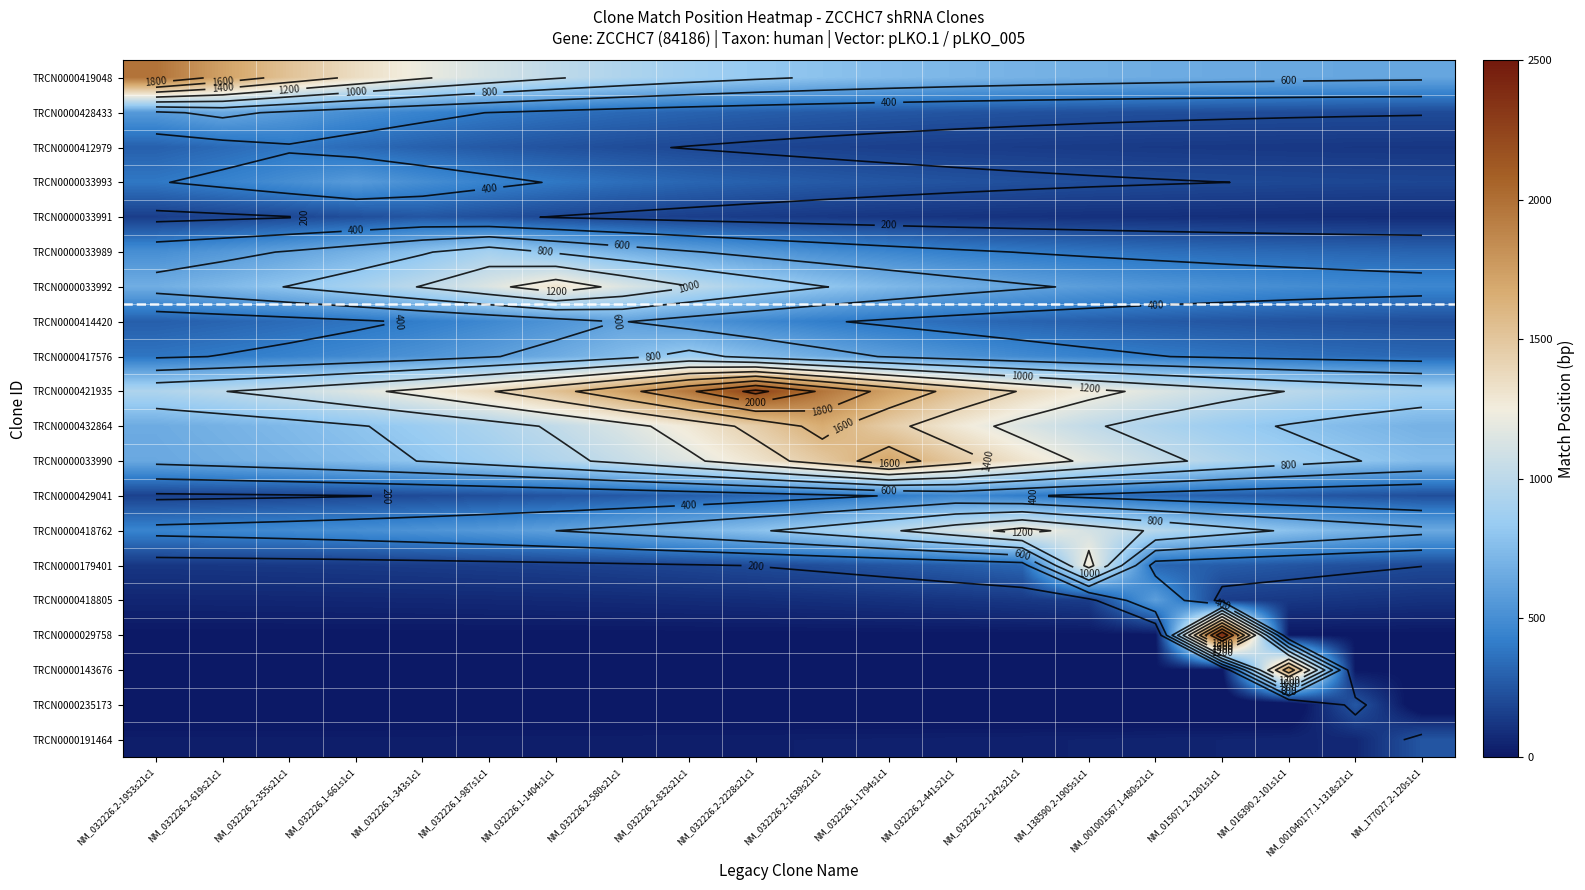

What is the spread (max minus min) of values at NM_032226.1-987s1c1?

1417.8